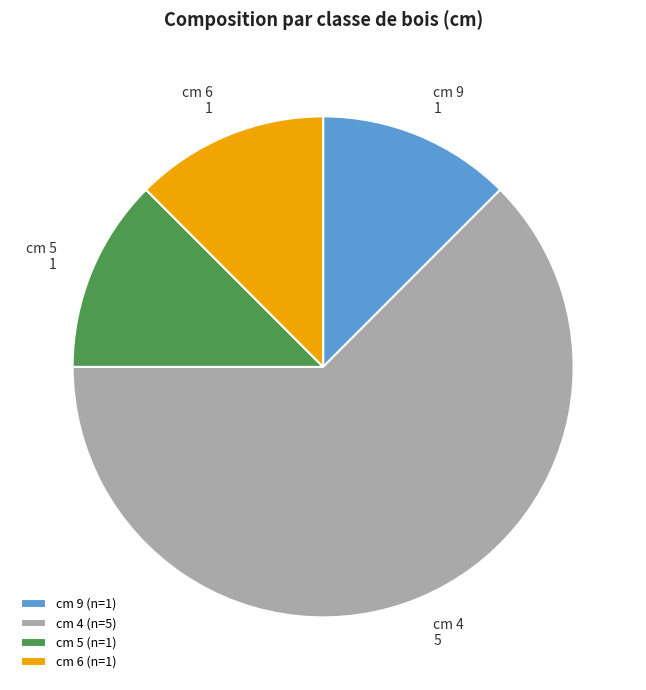

How many segments does this pie chart have?

4